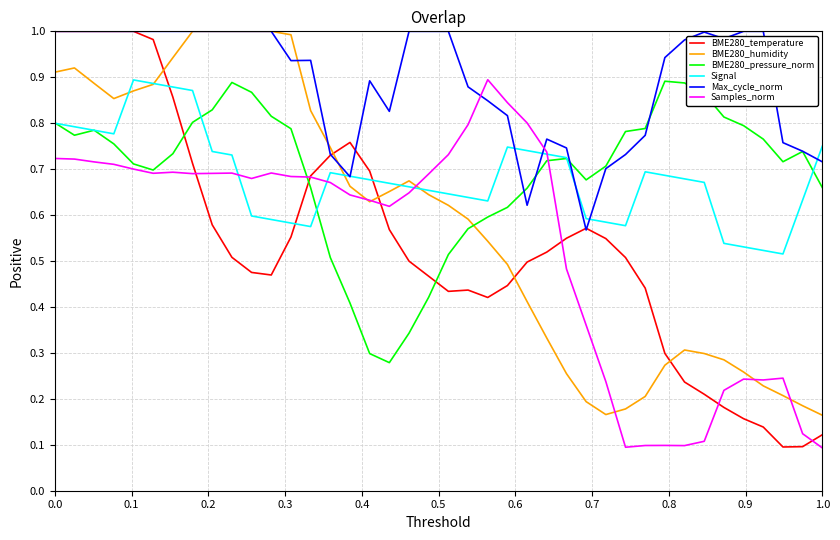

Which series ends up on top after the final intersection of Samples_norm and Max_cycle_norm?

Max_cycle_norm